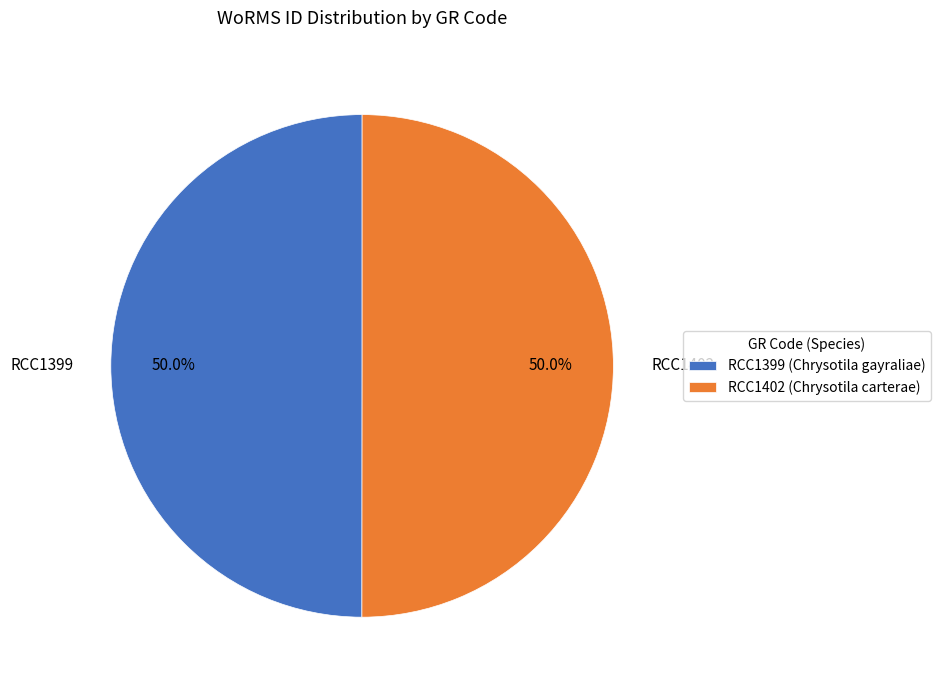

How much of the chart is everything except RCC1402?

50.0%